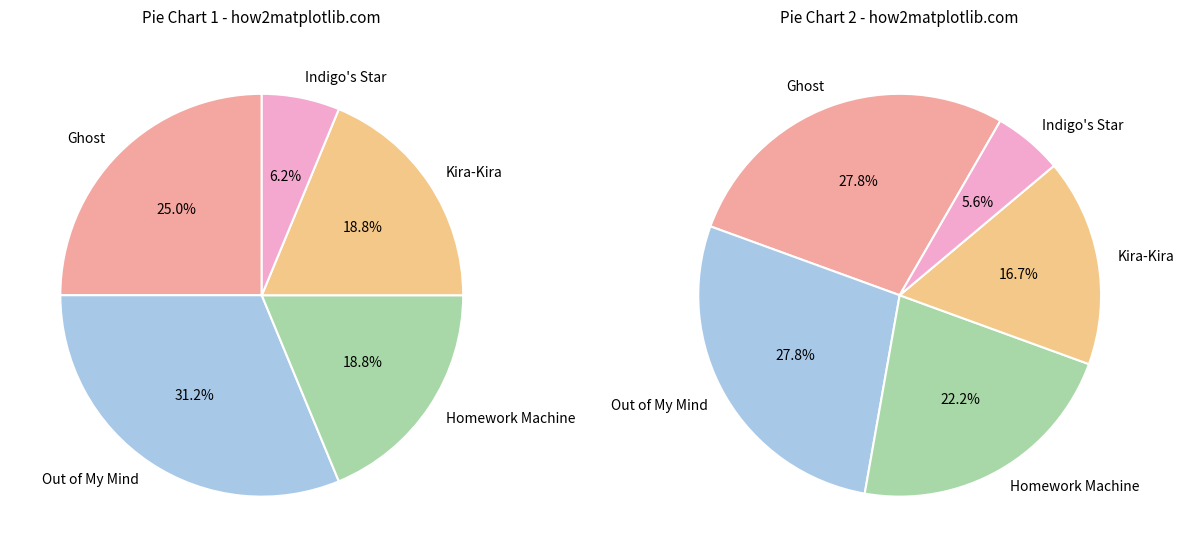

Rank the categories by value from lowest to highest.

Indigo's Star, Homework Machine, Kira-Kira, Ghost, Out of My Mind